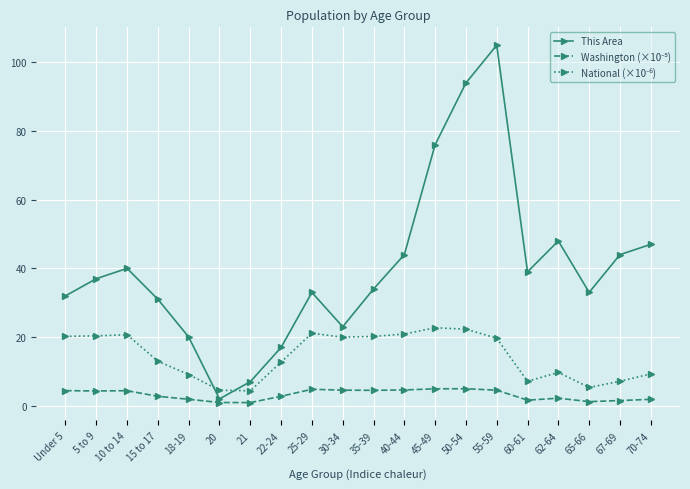

At which category is the sum across all series the highest?

55-59